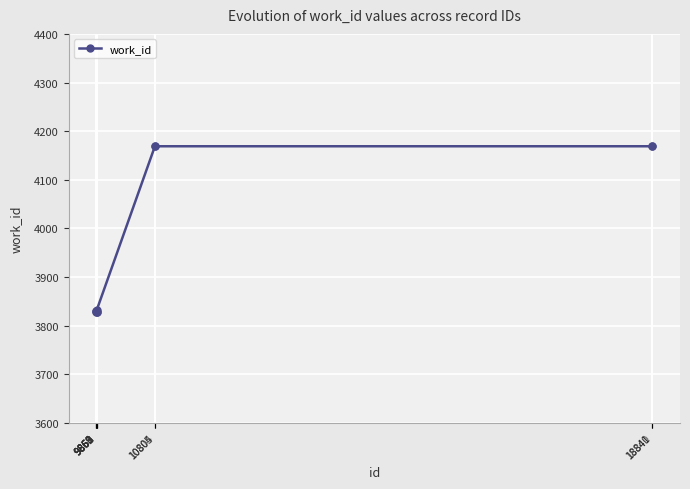

What is the value of the 9th point from the left?

4169